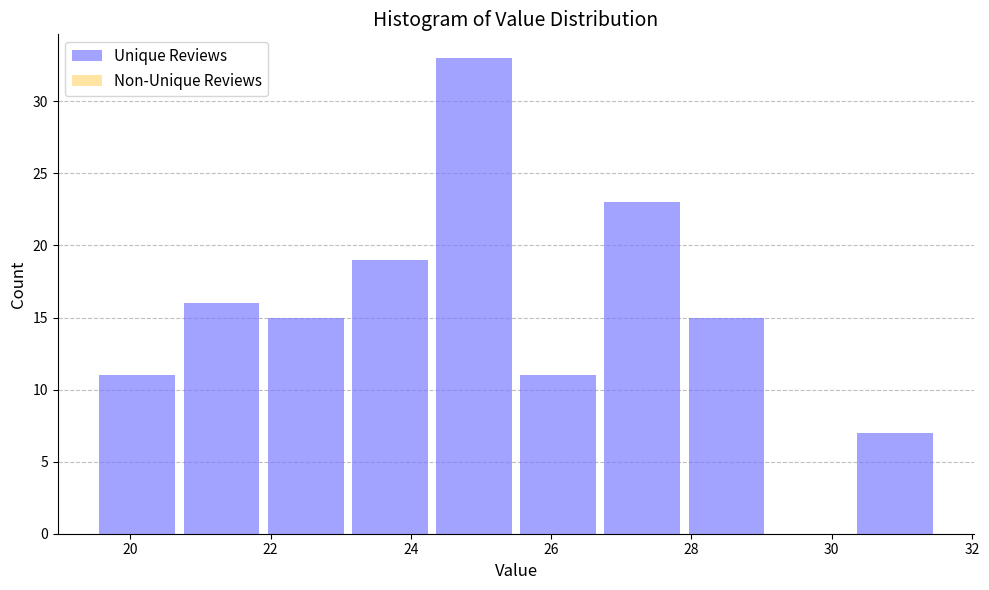

Reading left to right, transcribe this chart: for each bar, give the range it covers on the x-axis and its height. Neither the bar edges nor the heights are printed on the chart, so give them approximately, as read against the axes.

19.5 to 20.7: 11
20.7 to 21.9: 16
21.9 to 23.1: 15
23.1 to 24.3: 19
24.3 to 25.5: 33
25.5 to 26.7: 11
26.7 to 27.9: 23
27.9 to 29.1: 15
29.1 to 30.3: 0
30.3 to 31.5: 7